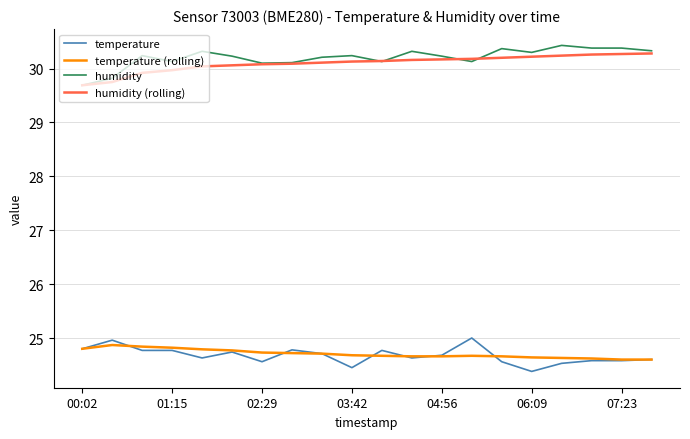

At how many categories does at least one series exceed 27?

20